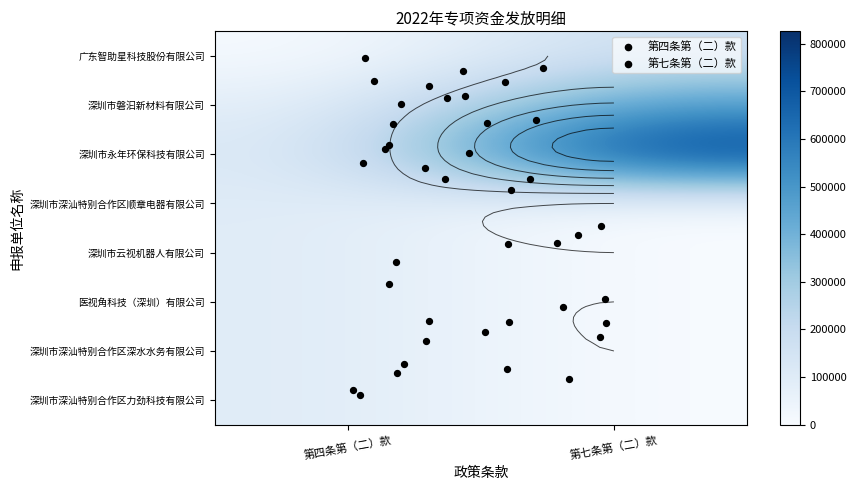

How many categories are shown in the chart?

2